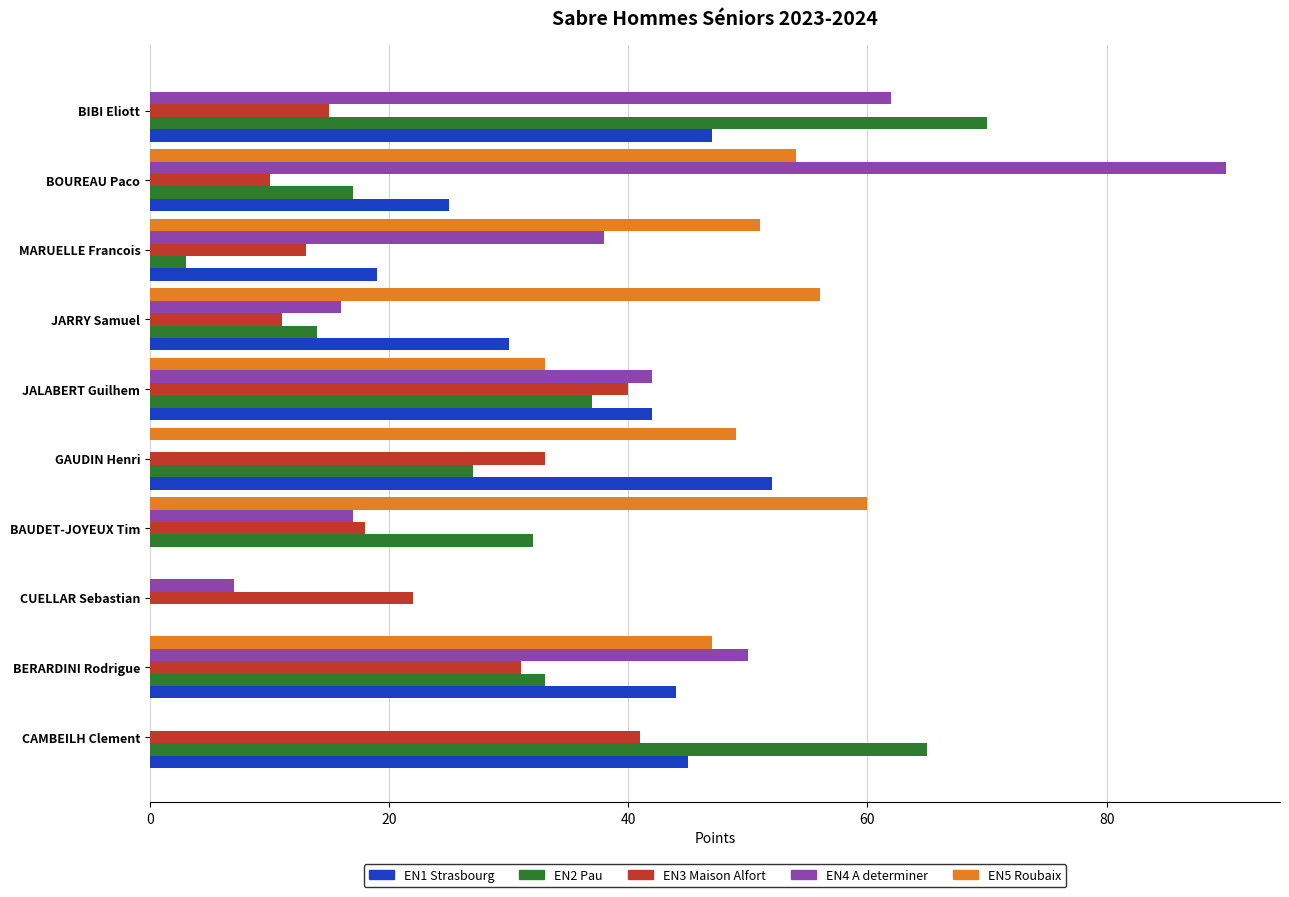

What is the maximum value for EN3 Maison Alfort?

41